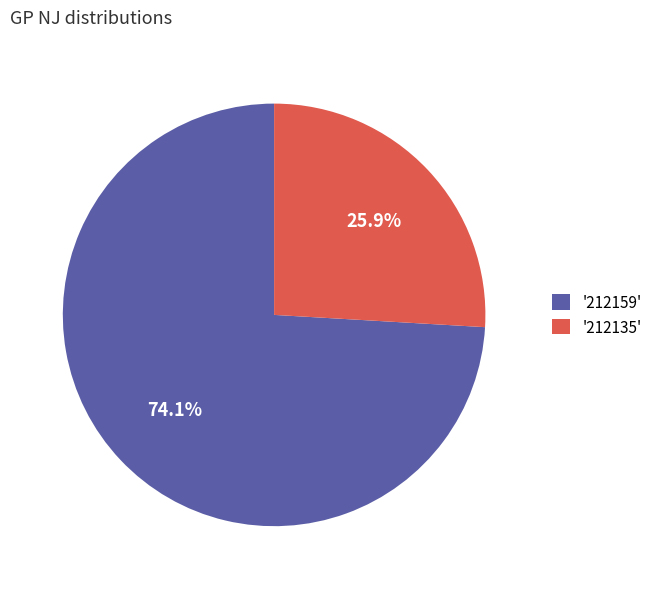

Between '212159' and '212135', which is larger?

'212159'